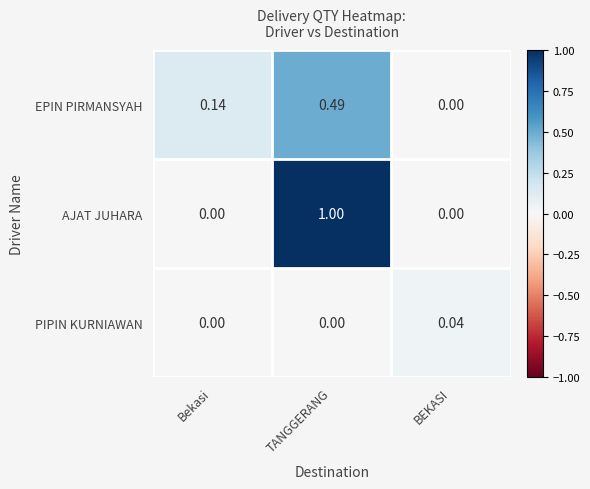

Which series has the largest range (max minus min)?

AJAT JUHARA